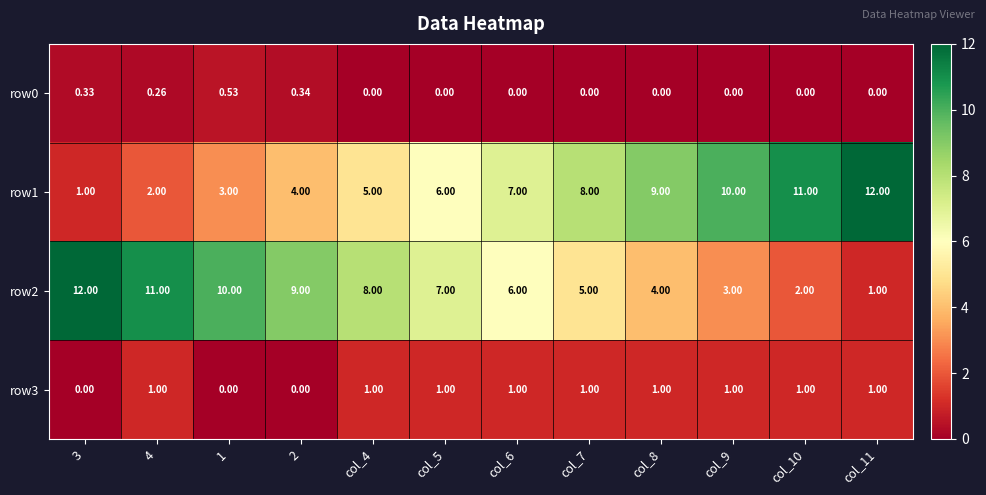

Is the value of row3 at col_6 greater than the value of row1 at col_4?

No